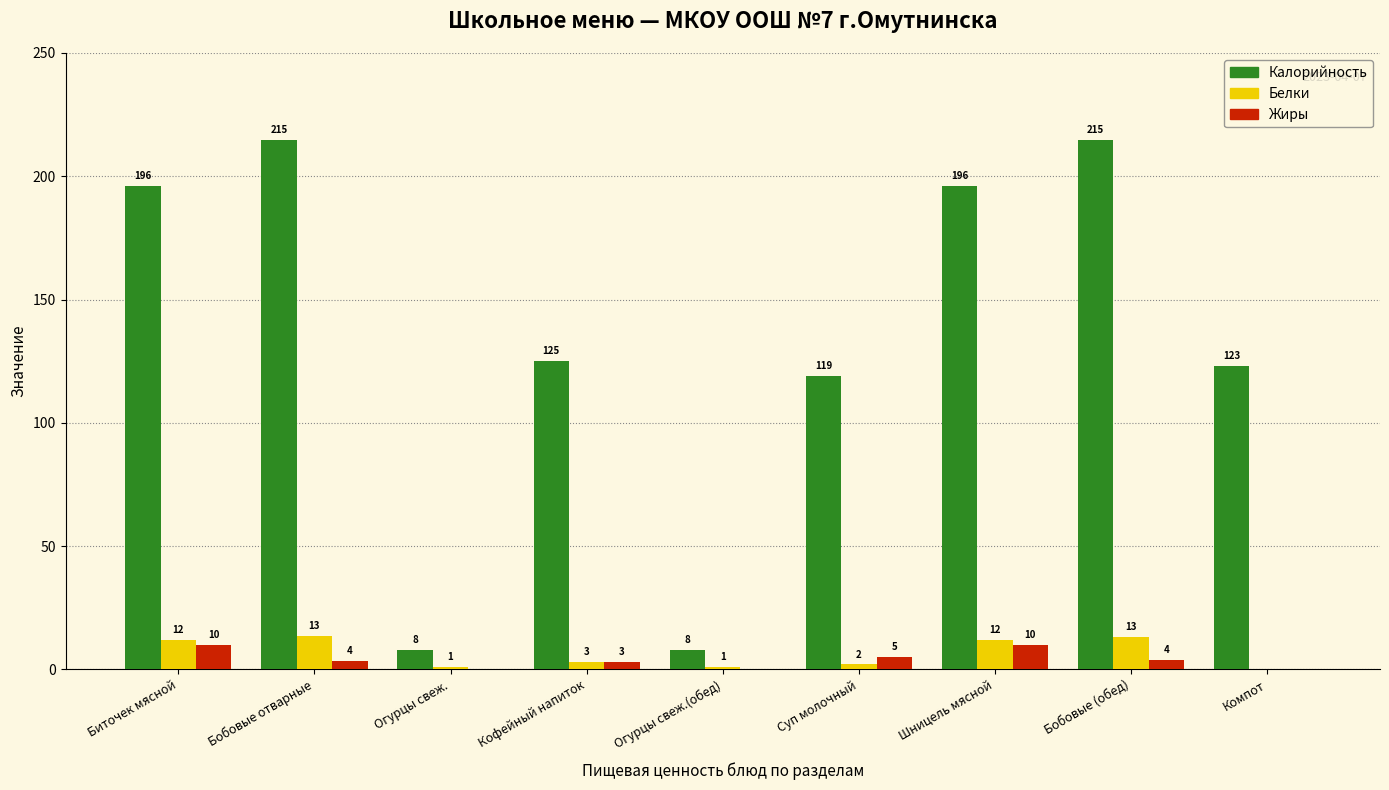

At which label is Жиры closest to 5?

Суп молочный